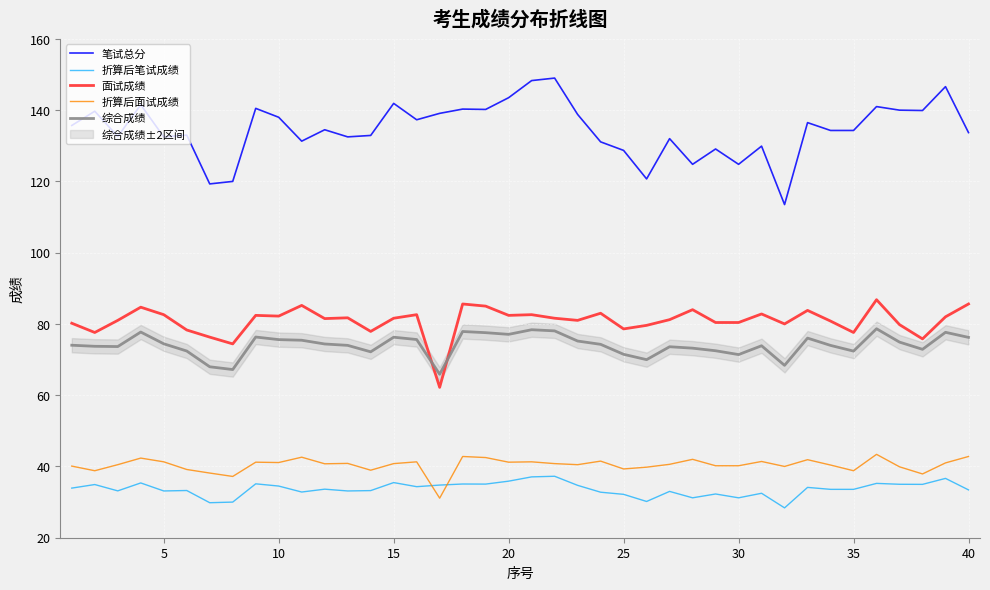

True or false: 面试成绩 and 笔试总分 intersect in this chart.

False